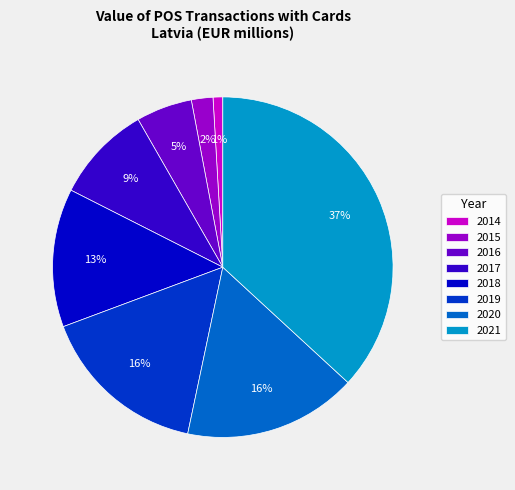

Between 2015 and 2019, which is larger?

2019